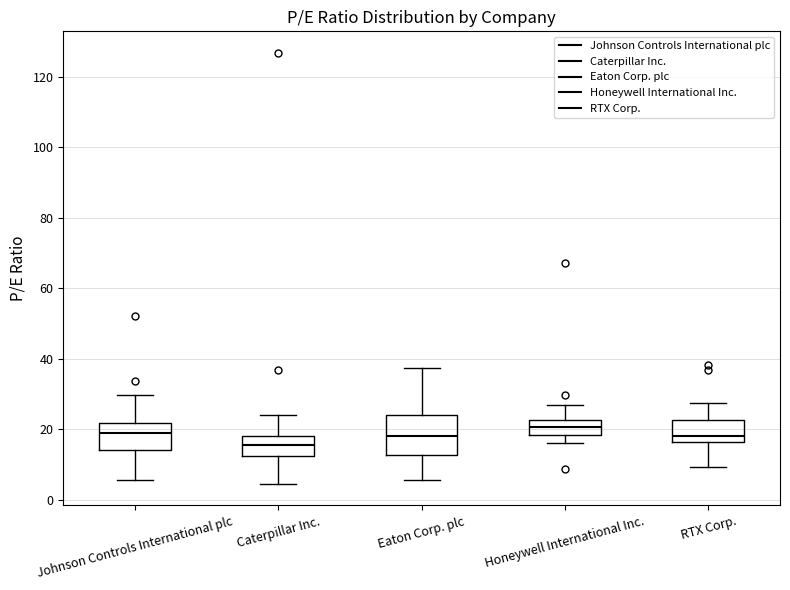

Where does the upper whisker of the box for Eaton Corp. plc end on the y-axis? The values are not printed on the chart, so give them approximately, as read against the axis.

38